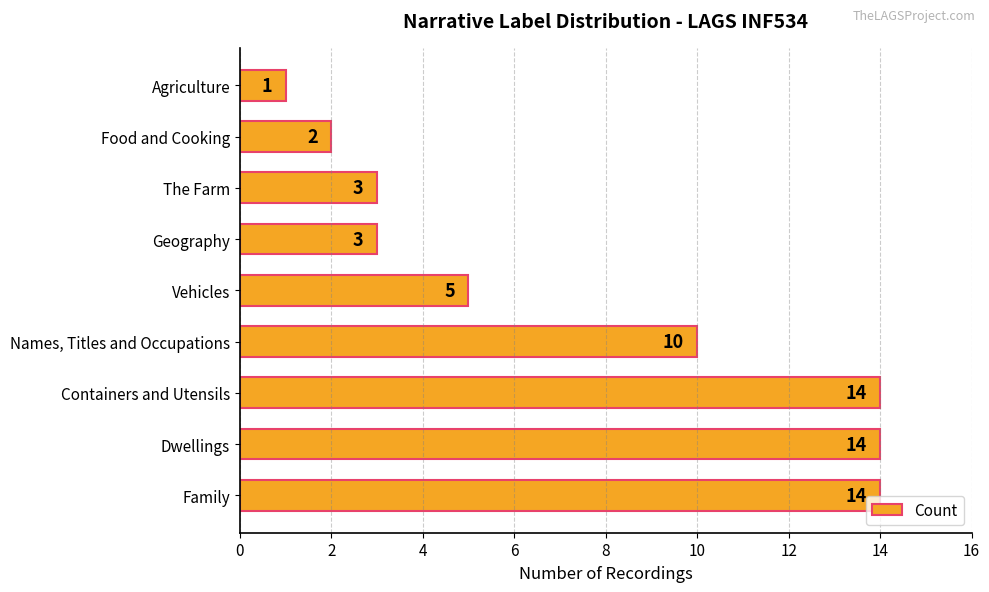

What is the difference between the maximum and minimum values?

13